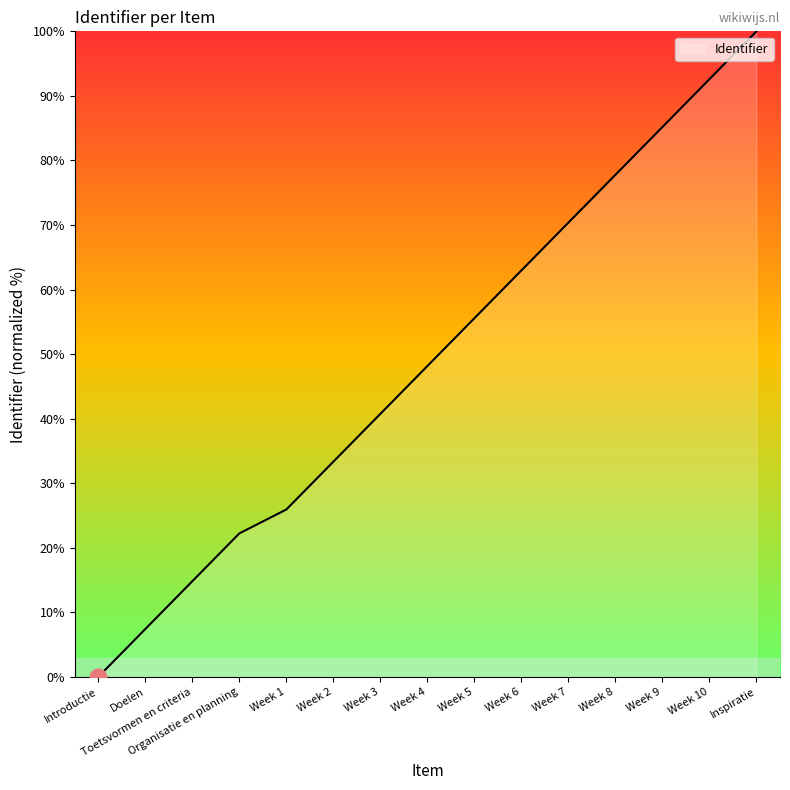

What is the ratio of the value at Doelen to the value at Week 8?

0.1